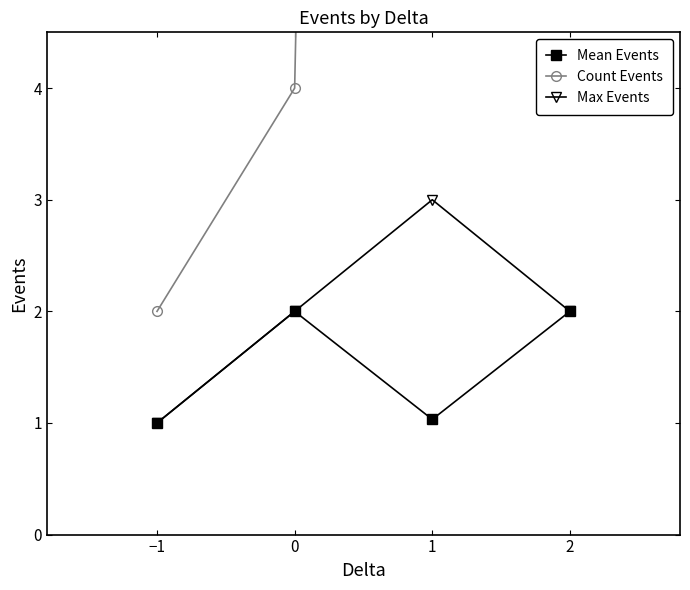

What is the smallest value displayed?

1.0